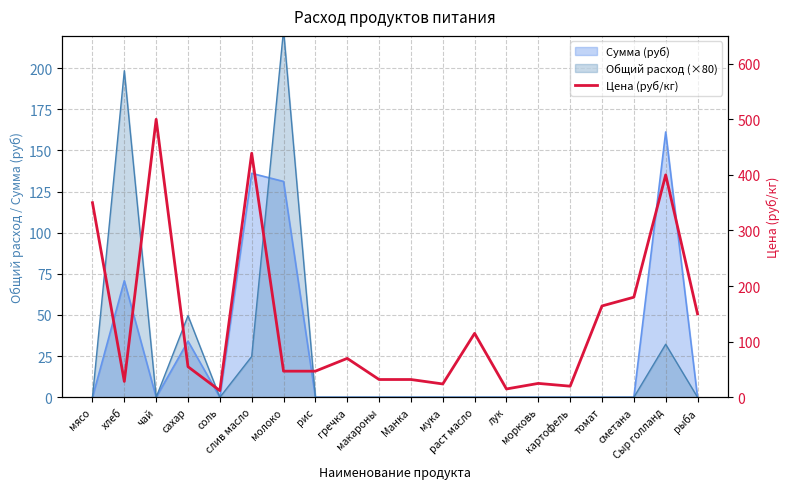

What is the highest value of the Сумма (руб) series?

161.2